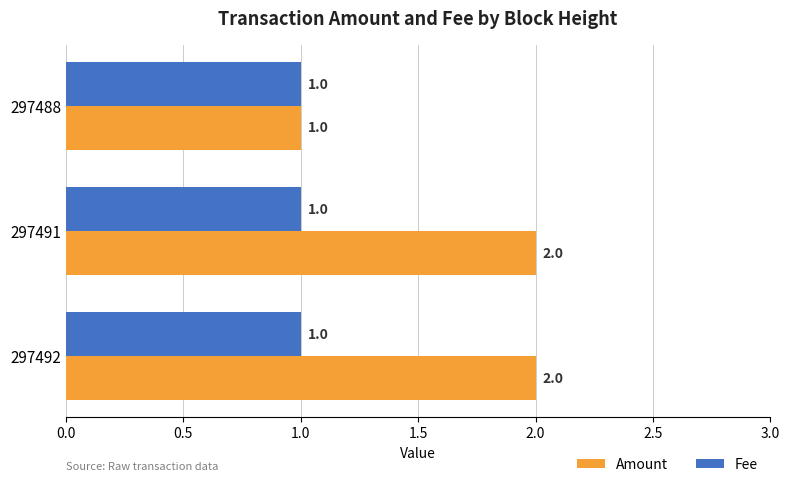

True or false: Amount has a value of 2 at 297491.

True